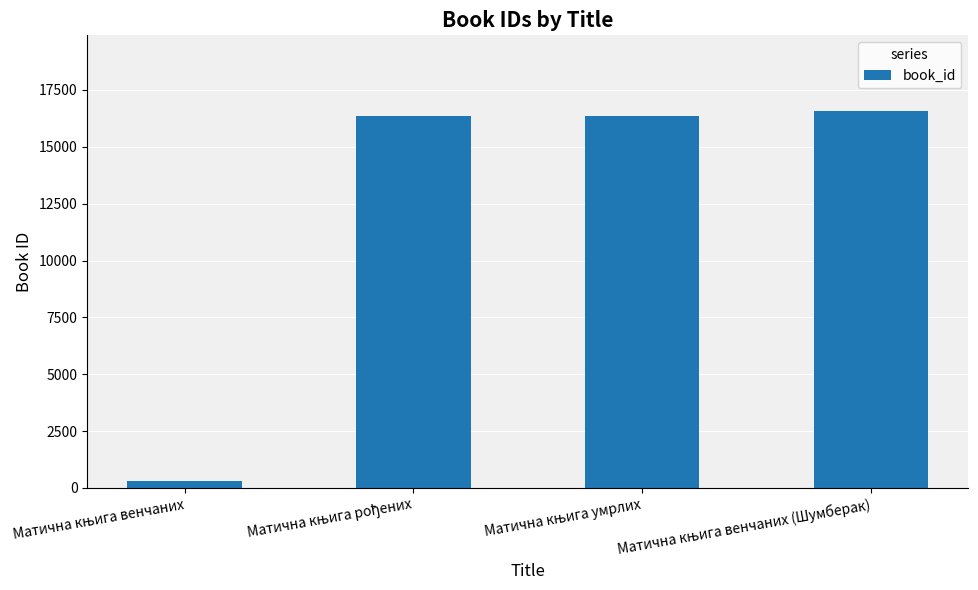

What is the maximum value shown in the chart?

16584